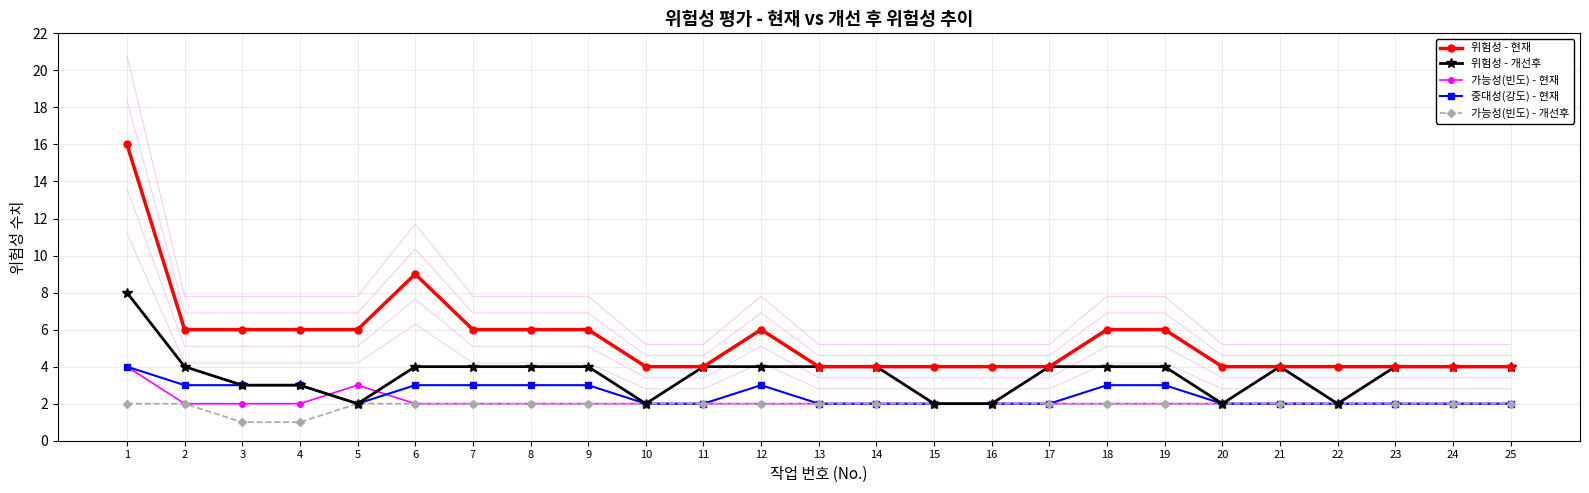

How many lines are shown in the chart?

5